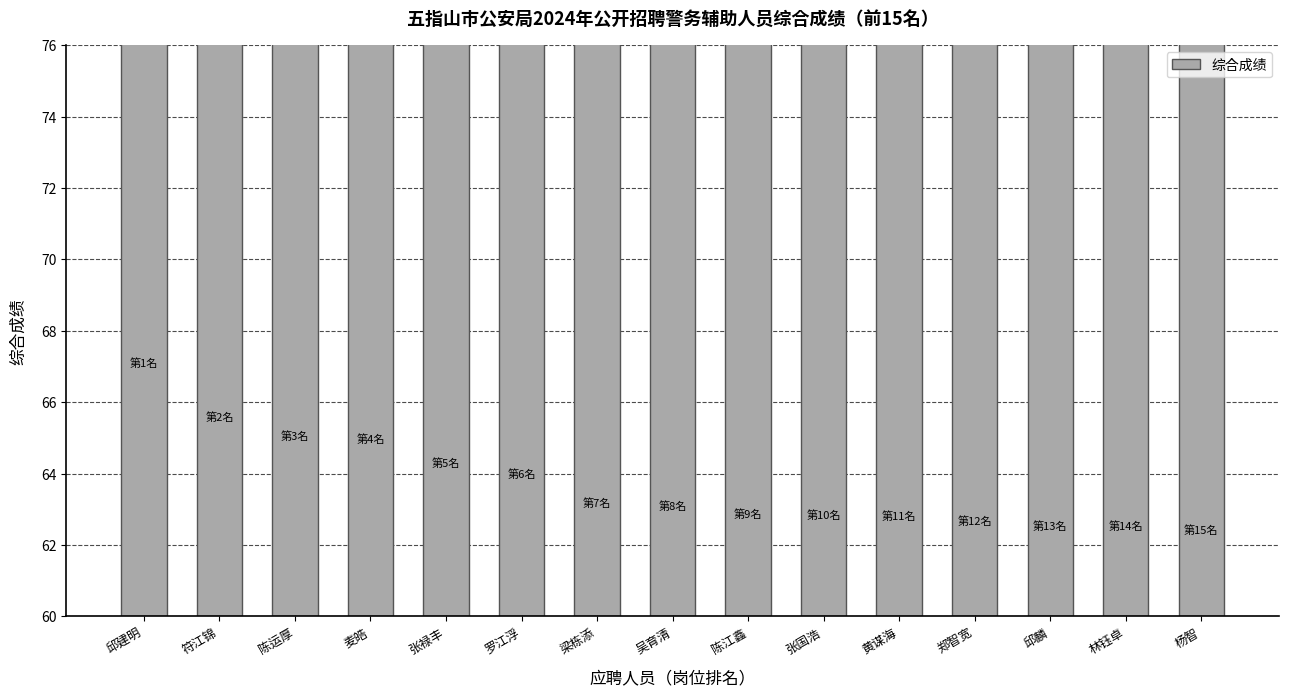

Between 符江锦 and 邱建明, which is larger?

邱建明